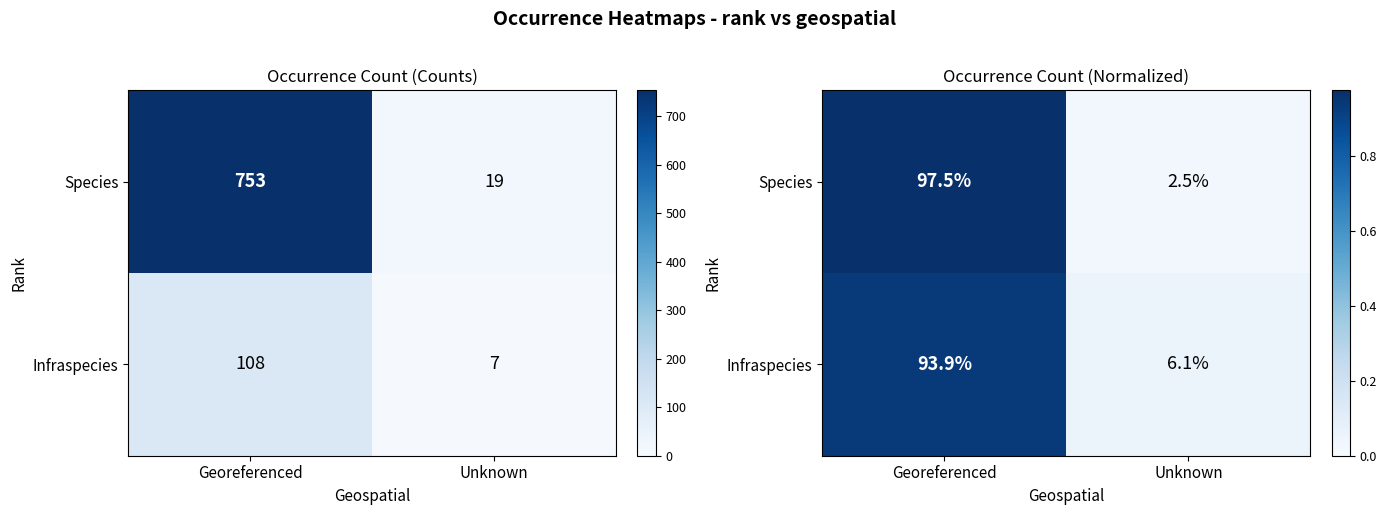

Which series has the largest range (max minus min)?

Species